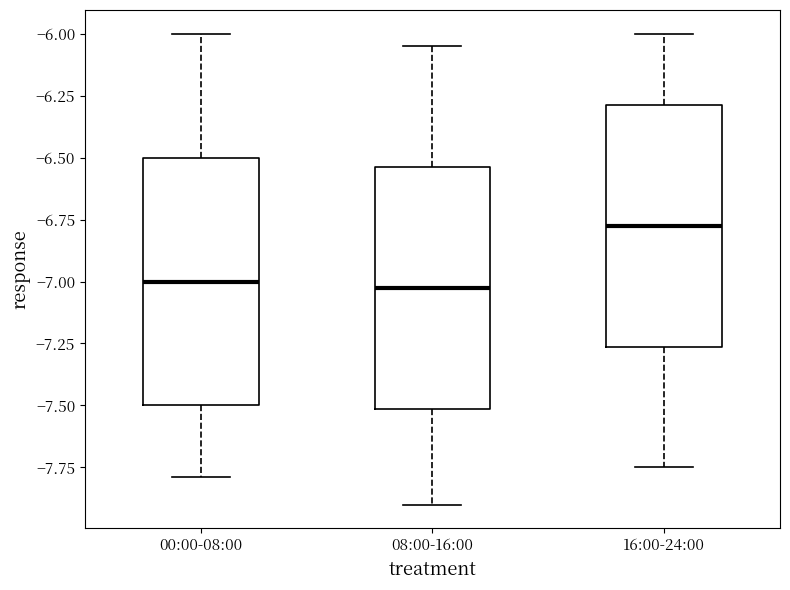

Reading left to right, transcribe this box plot: for each box, give where its median line is, the range the box spans, and where its two whiskers end, as read against the y-axis. The values are not printed on the chart, so give them approximately, as read against the axis.

00:00-08:00: median -7.00, box -7.50 to -6.50, whiskers -7.80 to -6.00
08:00-16:00: median -7.00, box -7.50 to -6.55, whiskers -7.90 to -6.05
16:00-24:00: median -6.75, box -7.25 to -6.30, whiskers -7.75 to -6.00